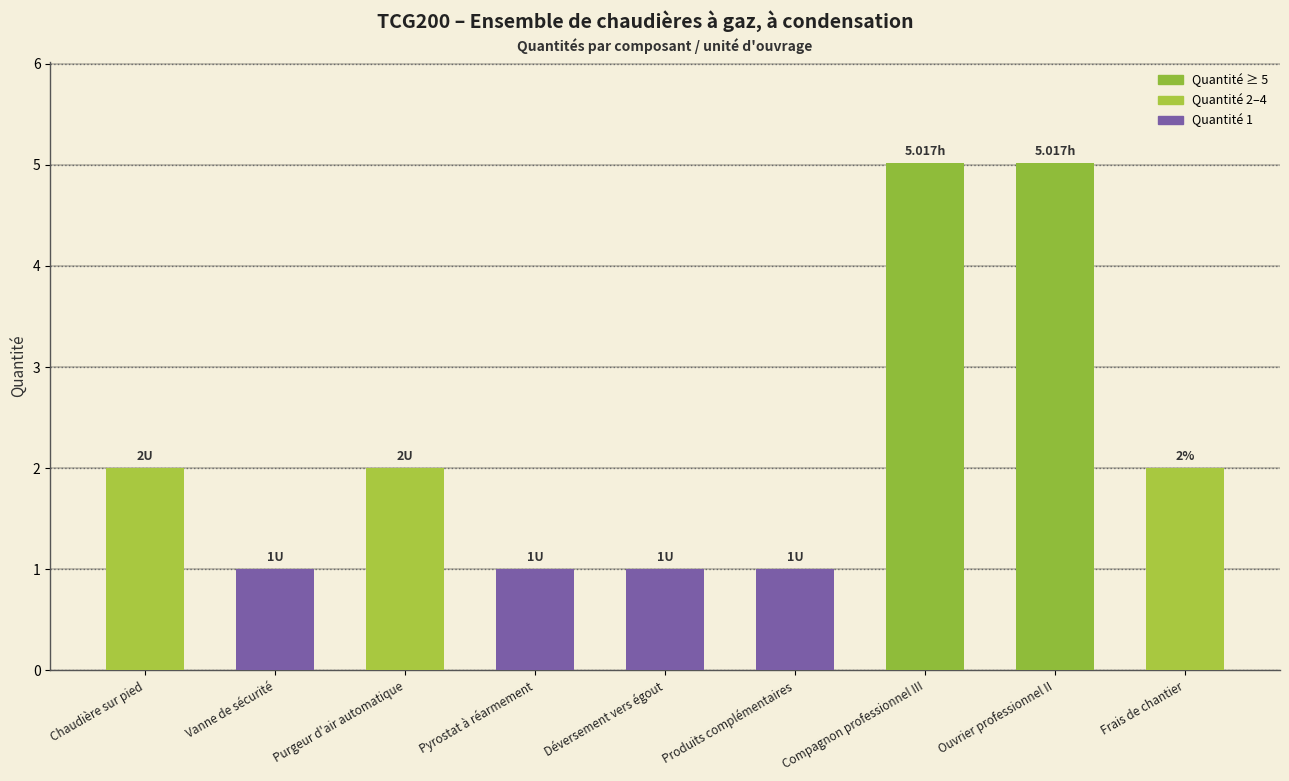

What is the sum of all values?

20.0